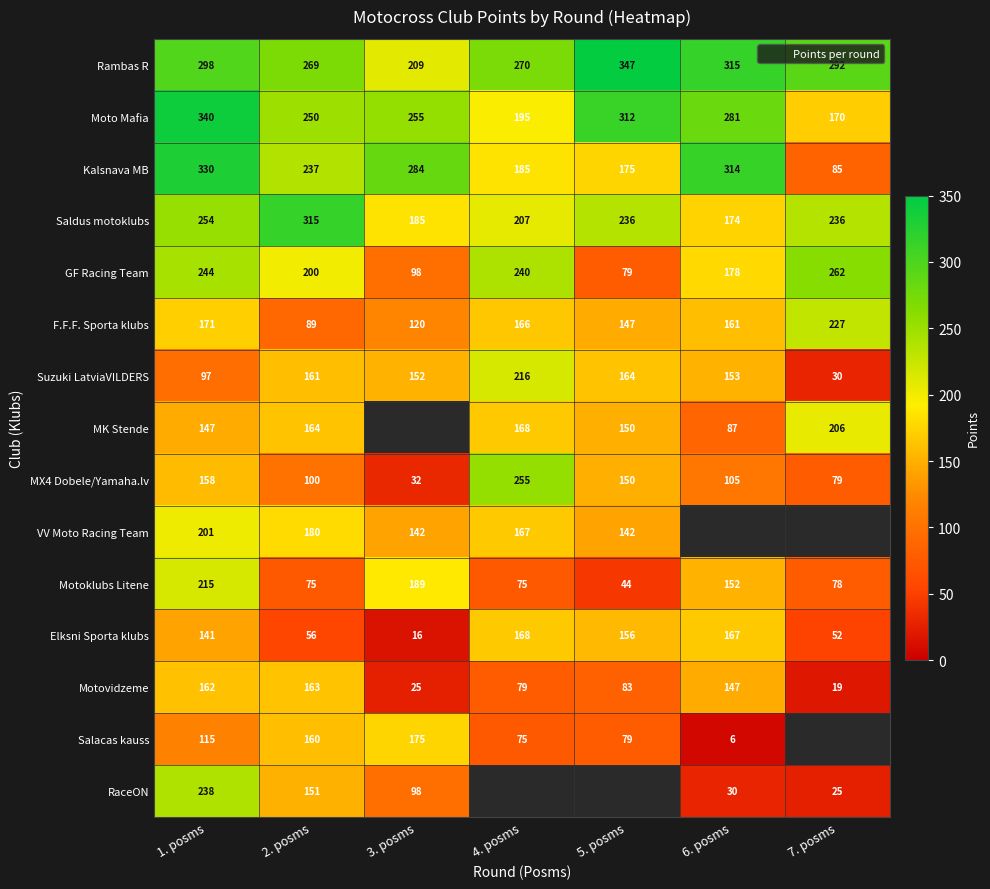

What is the total value across all series at 1. posms?

3111